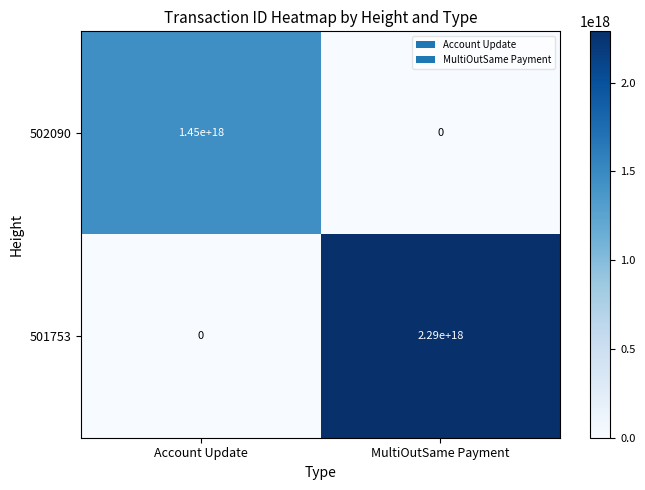

The value of 502090 at Account Update is 1450000000000000000. True or false?

True